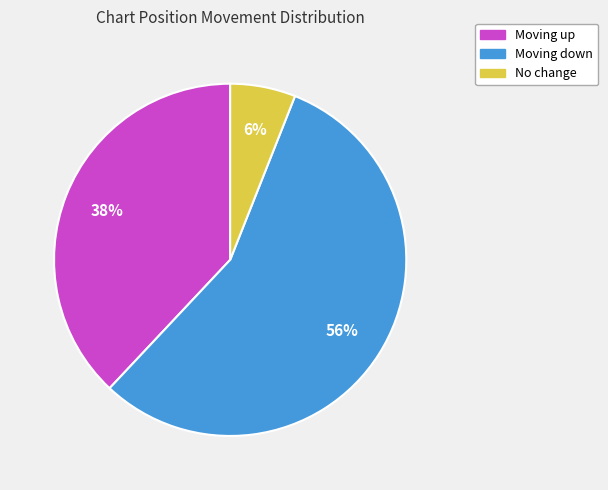

Which slice represents more than half of the pie?

Moving down